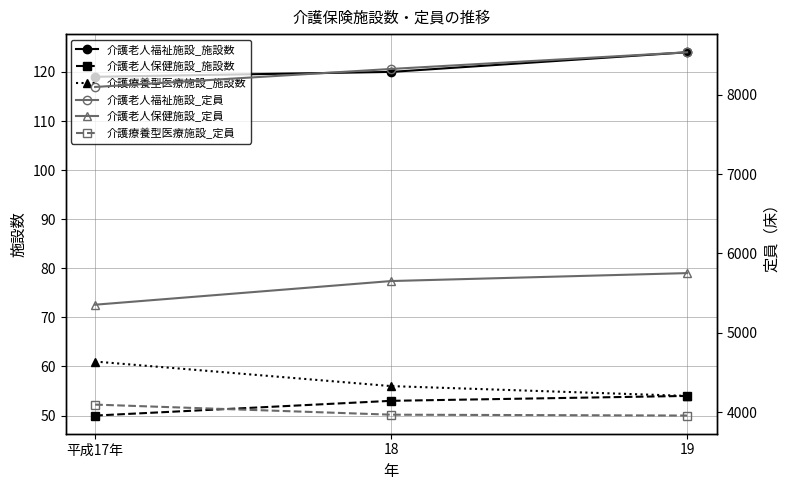

How many lines are shown in the chart?

6